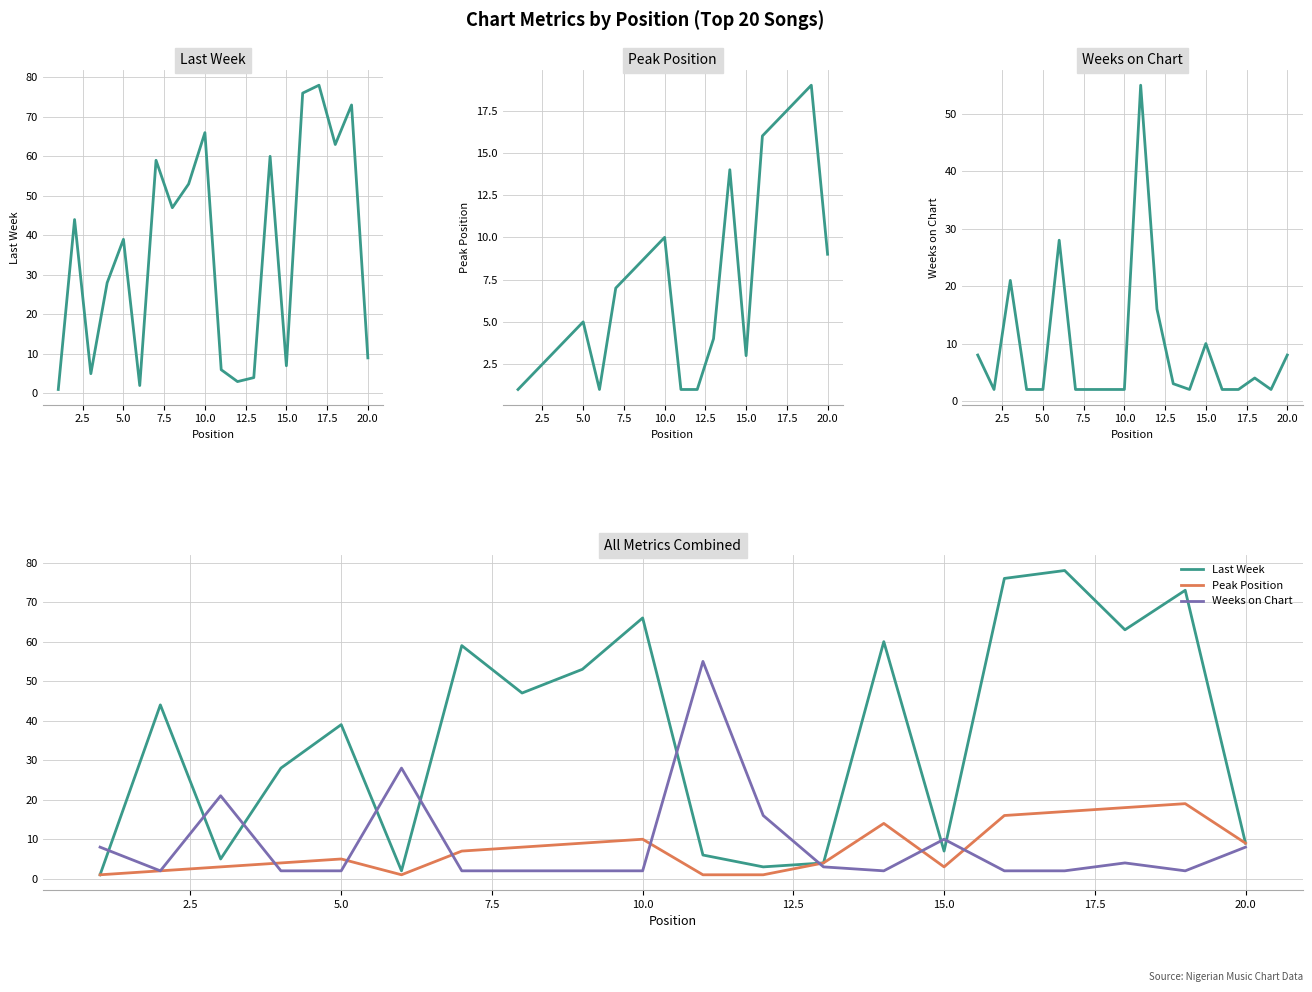

What is the average value of the Weeks on Chart series?

9